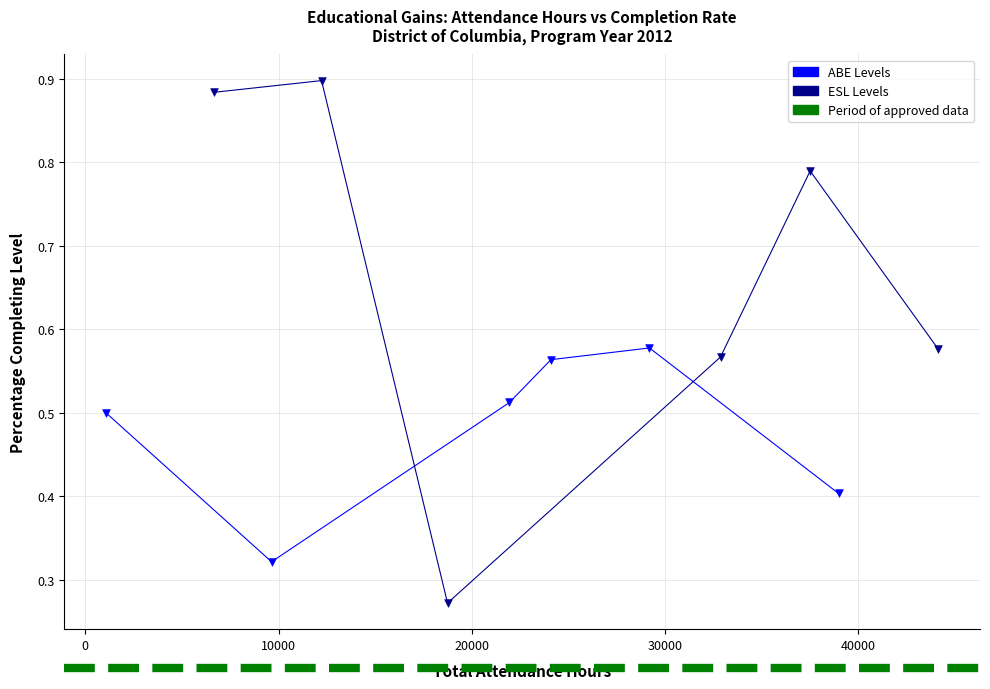

Which series contains the highest Y value?

ESL Levels